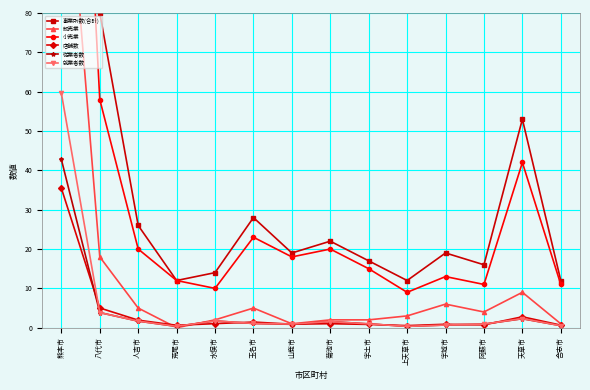

Does the chart display data point markers on the line(s)?

Yes